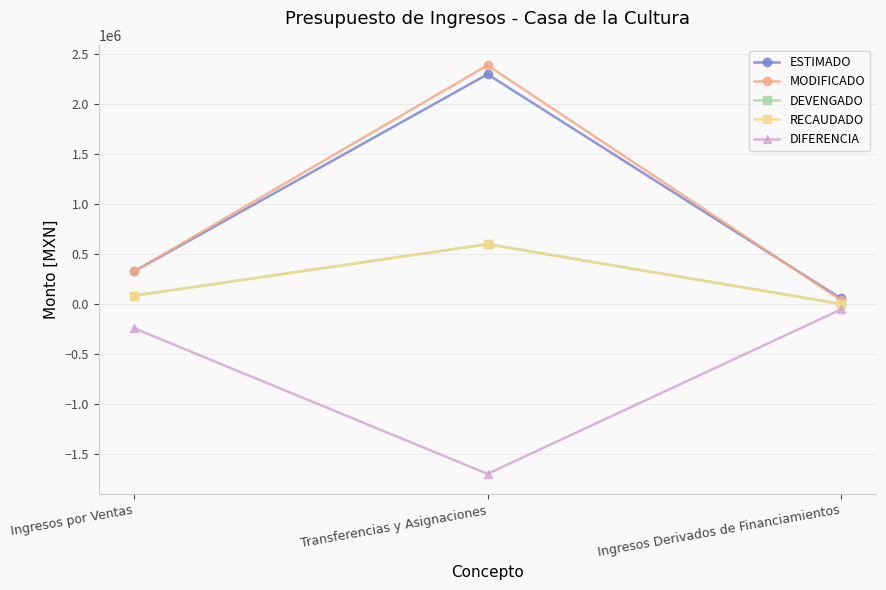

Reading left to right, what are all the values shown in this chart?

ESTIMADO: Ingresos por Ventas=325000.0	Transferencias y Asignaciones=2295711.0	Ingresos Derivados de Financiamientos=54744.0
MODIFICADO: Ingresos por Ventas=325000.0	Transferencias y Asignaciones=2385711.0	Ingresos Derivados de Financiamientos=38180.5
DEVENGADO: Ingresos por Ventas=82610.0	Transferencias y Asignaciones=597530.8	Ingresos Derivados de Financiamientos=0.0
RECAUDADO: Ingresos por Ventas=82610.0	Transferencias y Asignaciones=597530.8	Ingresos Derivados de Financiamientos=0.0
DIFERENCIA: Ingresos por Ventas=-242390.0	Transferencias y Asignaciones=-1698180.2	Ingresos Derivados de Financiamientos=-54744.0